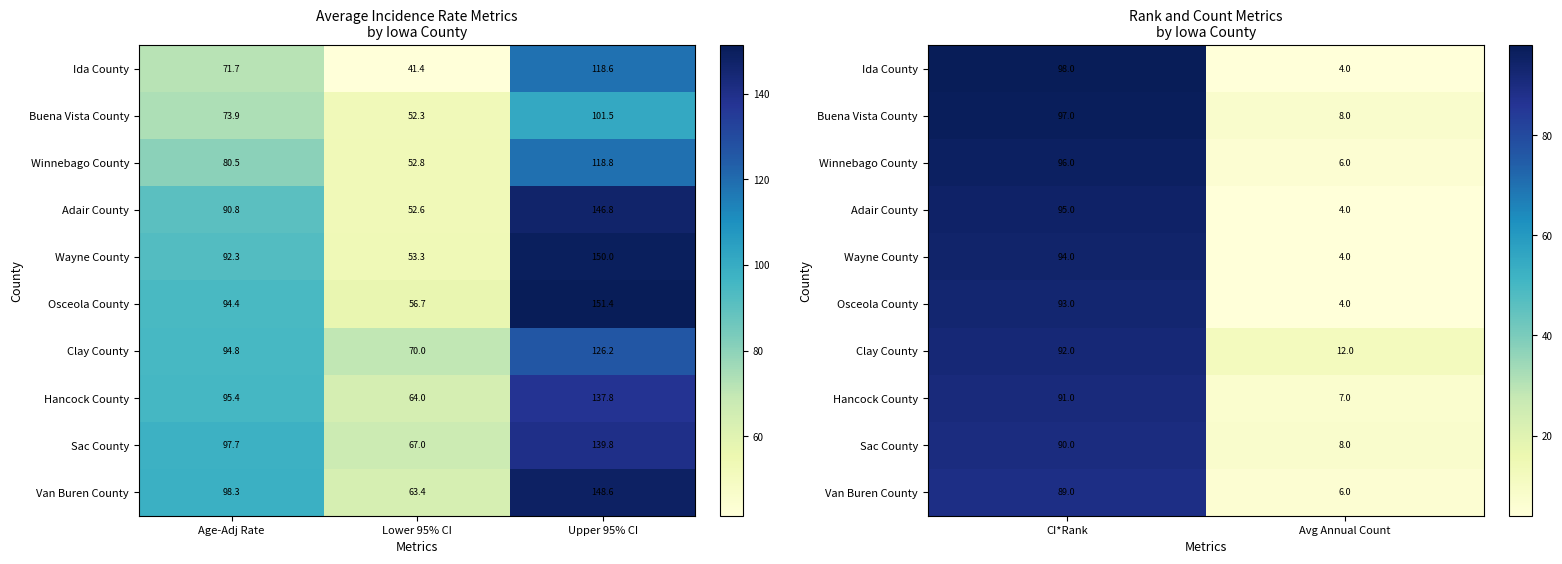

Between Age-Adj Rate and Lower 95% CI, which is larger?

Age-Adj Rate